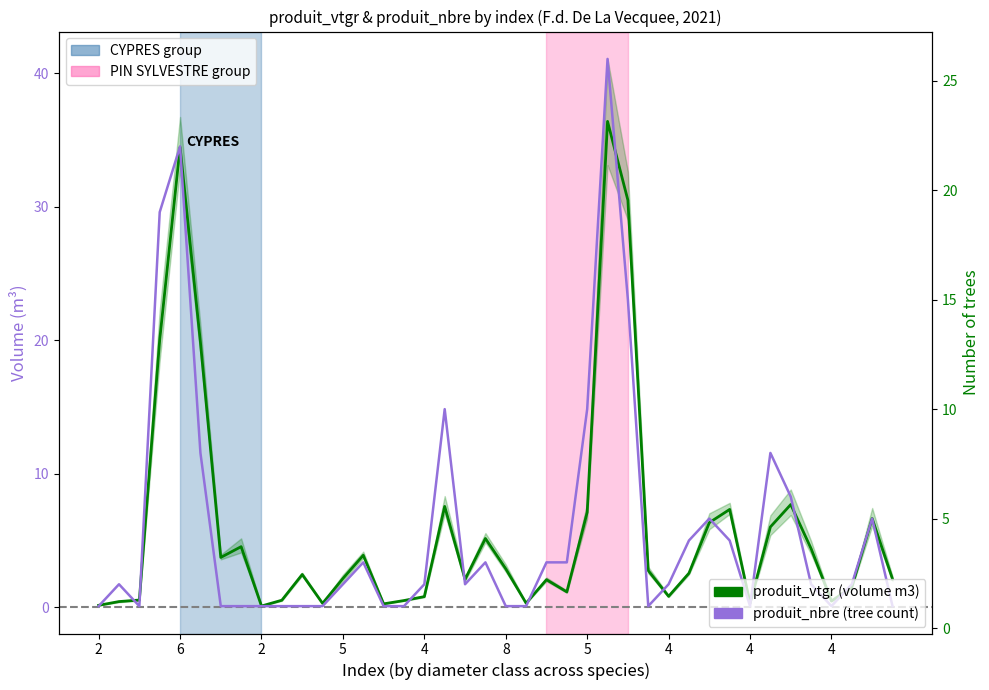

What are all the series names shown in the legend?

produit_vtgr (volume m3), produit_nbre (tree count)